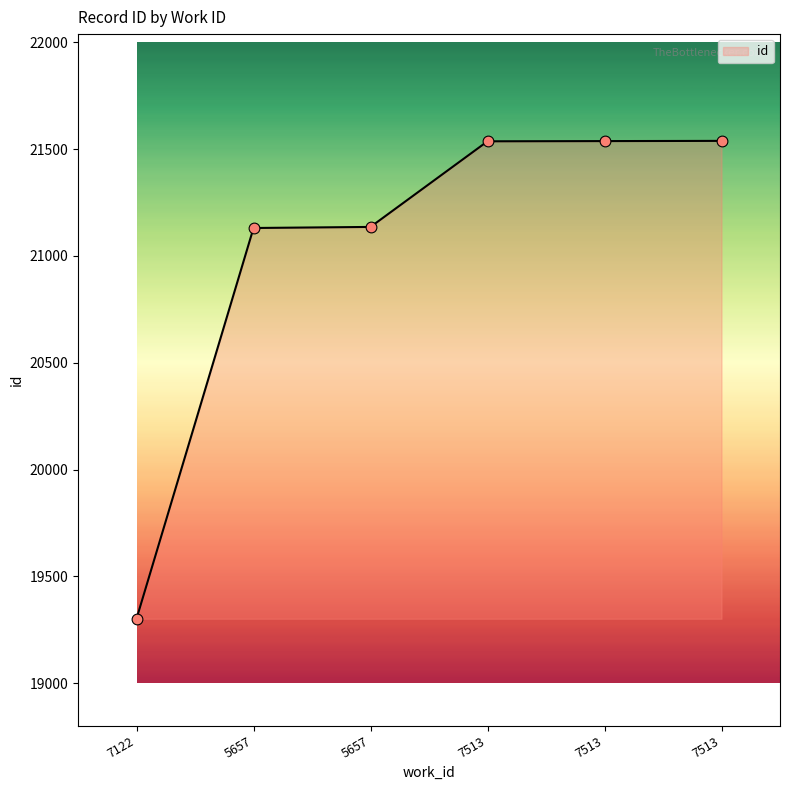

Which has a higher value, 5657 or 7513?

7513